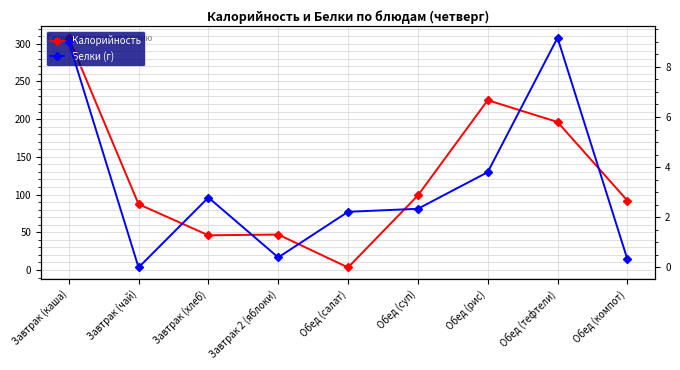

Rank the series by their maximum value, from lowest to highest.

Белки (г), Калорийность